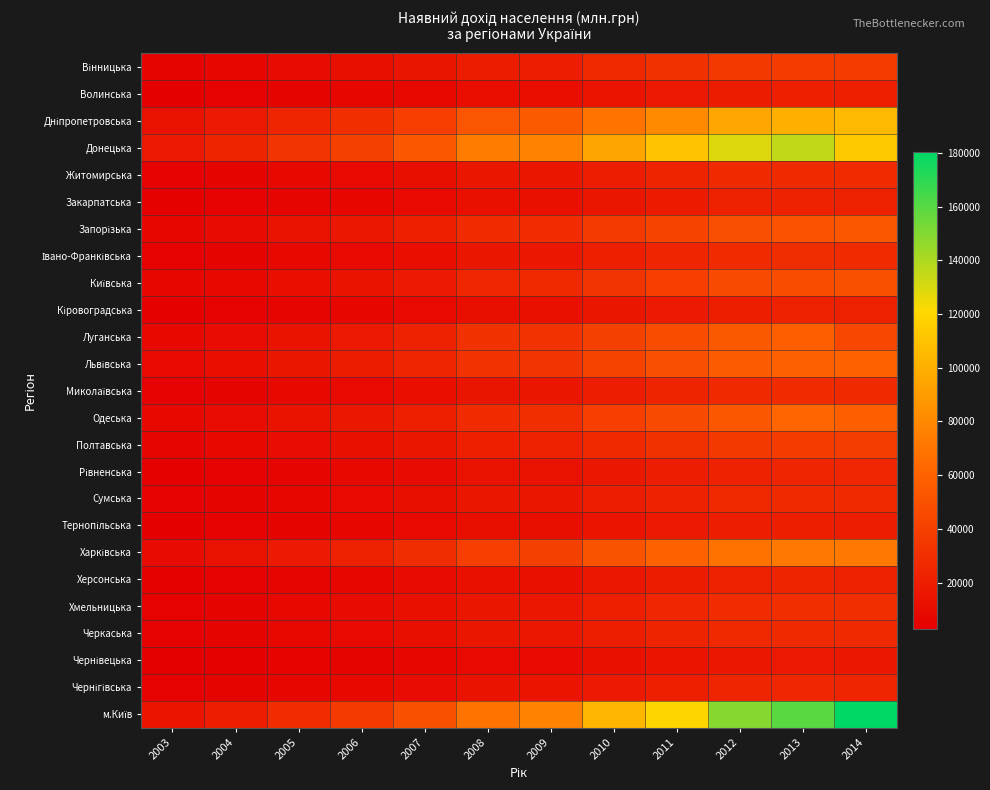

What is the greatest value displayed?

180513